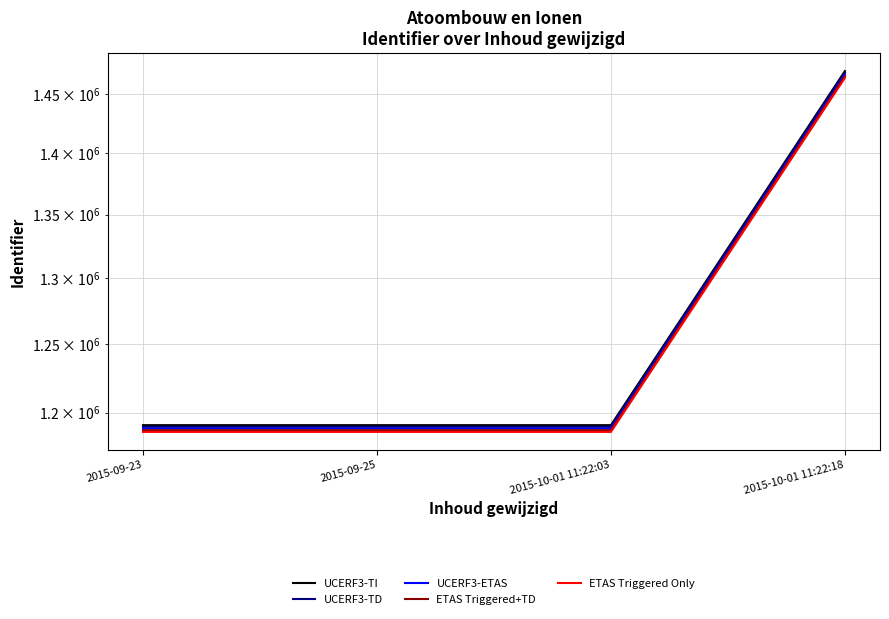

True or false: UCERF3-TD and ETAS Triggered Only intersect in this chart.

False